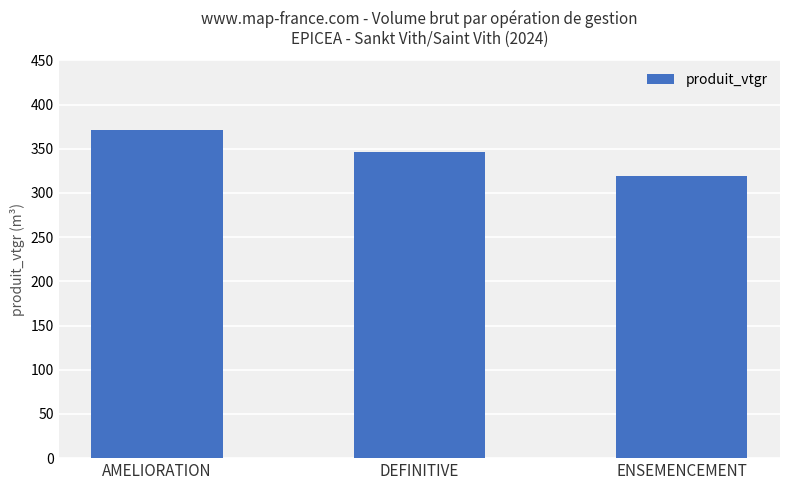

The value at DEFINITIVE is 346.6. True or false?

True